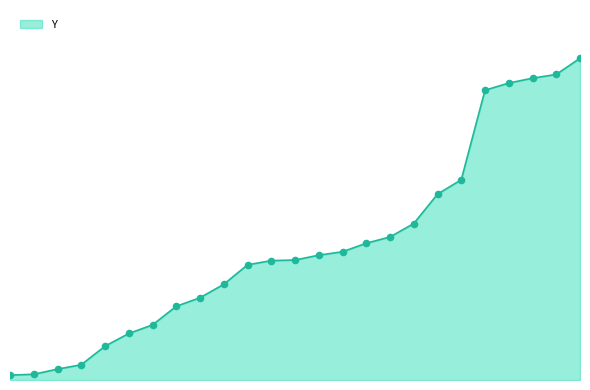

Is this an area chart (filled region under the line)?

Yes